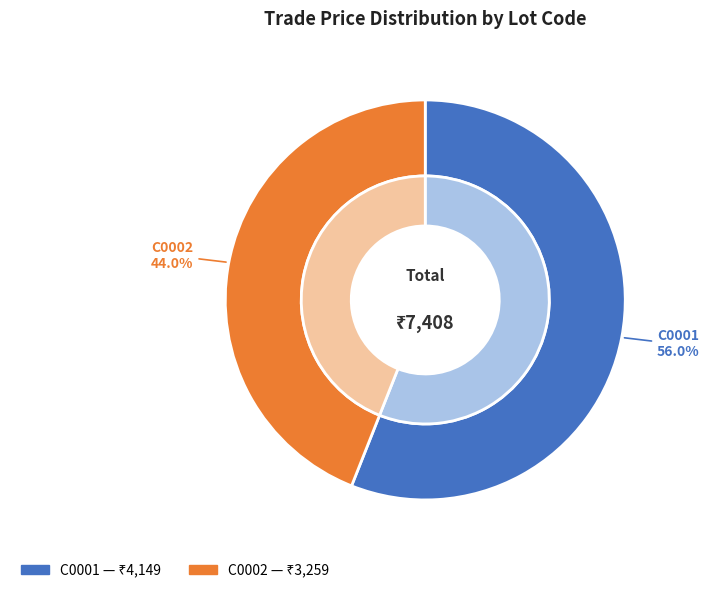

Does any single category account for the majority?

Yes